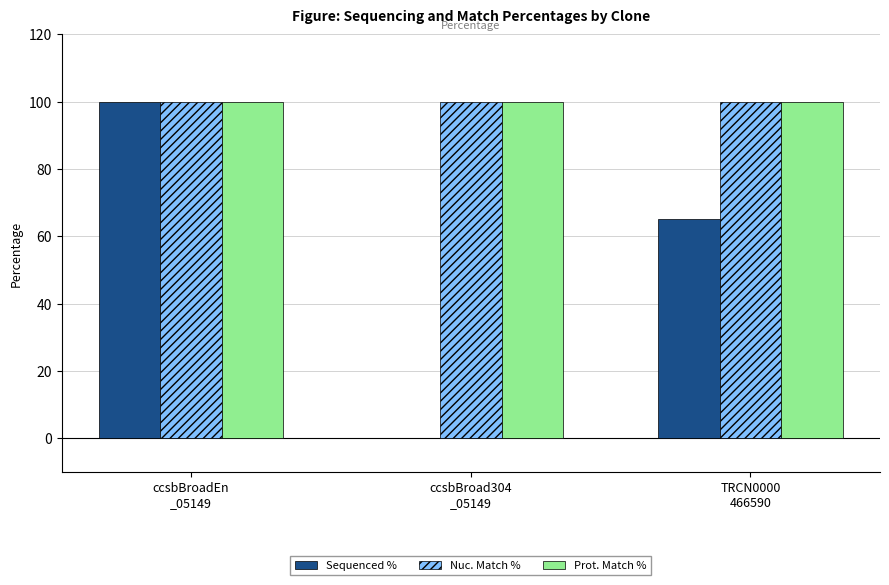

What are all the series names shown in the legend?

Sequenced %, Nuc. Match %, Prot. Match %